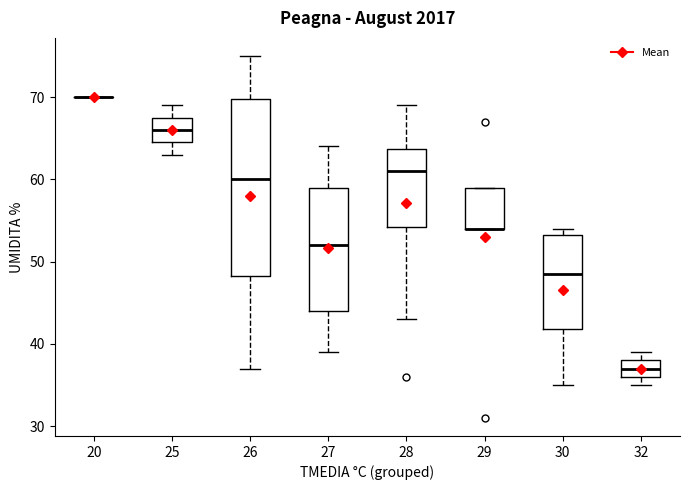

Reading left to right, transcribe this box plot: for each box, give where its median line is, the range the box spans, and where its two whiskers end, as read against the y-axis. The values are not printed on the chart, so give them approximately, as read against the axis.

20: box collapsed to a line at 70, whiskers 70 to 70
25: median 66, box 65 to 68, whiskers 63 to 69
26: median 60, box 48 to 70, whiskers 37 to 75
27: median 52, box 44 to 59, whiskers 39 to 64
28: median 61, box 54 to 64, whiskers 43 to 69
29: median 54 (drawn on the box's lower edge), box 54 to 59, whiskers 54 to 59
30: median 49, box 42 to 53, whiskers 35 to 54
32: median 37, box 36 to 38, whiskers 35 to 39